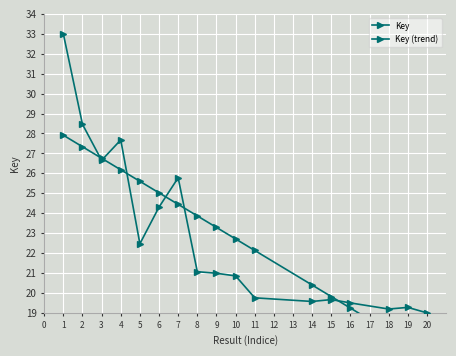

What is the average value of the Key series?

22.8